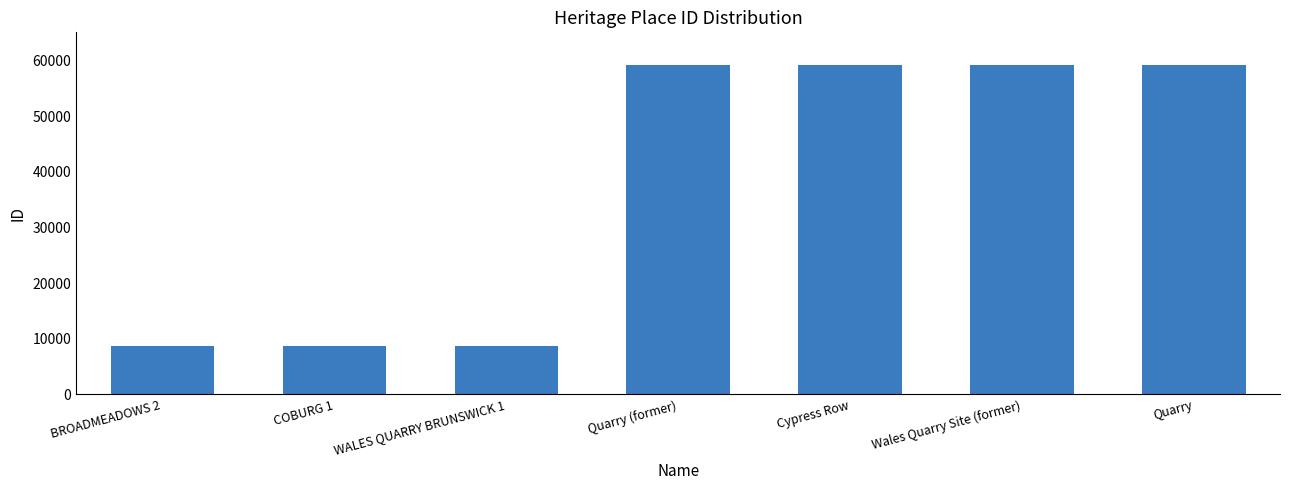

How many distinct data groups are displayed?

1